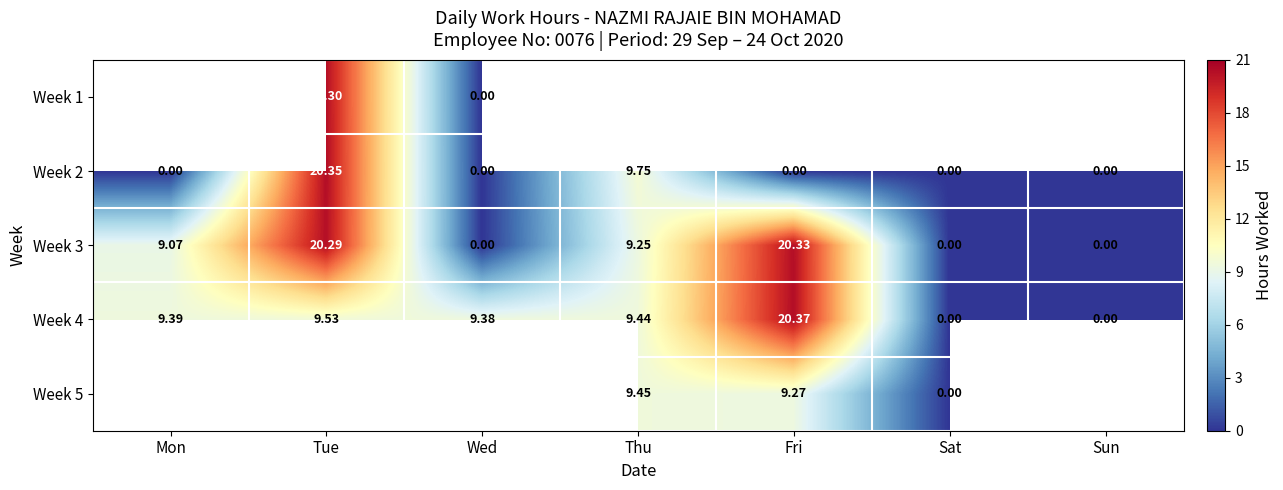

Is the value of Week 3 at Tue greater than the value of Week 4 at Thu?

Yes